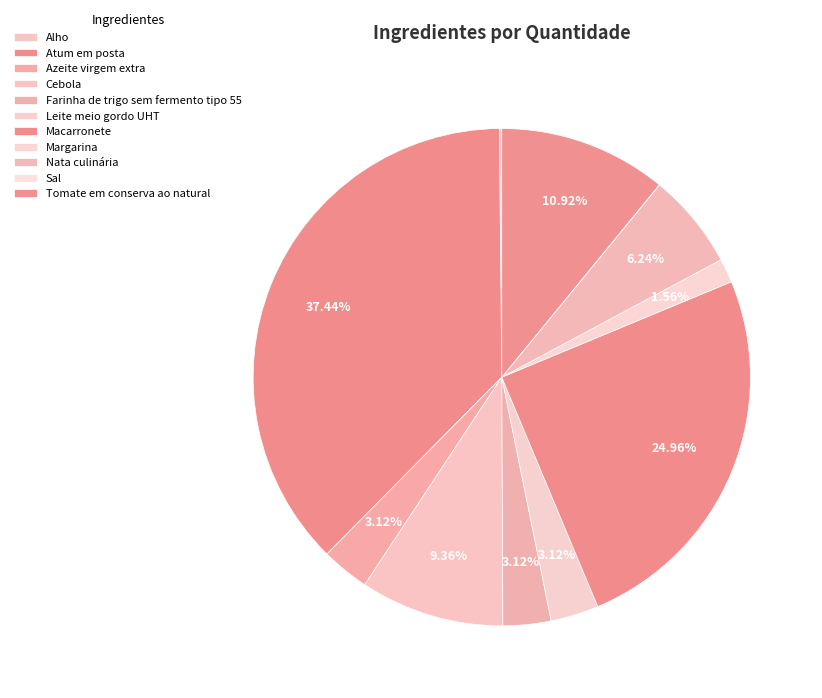

What percentage do Azeite virgem extra and Atum em posta together represent?

40.6%